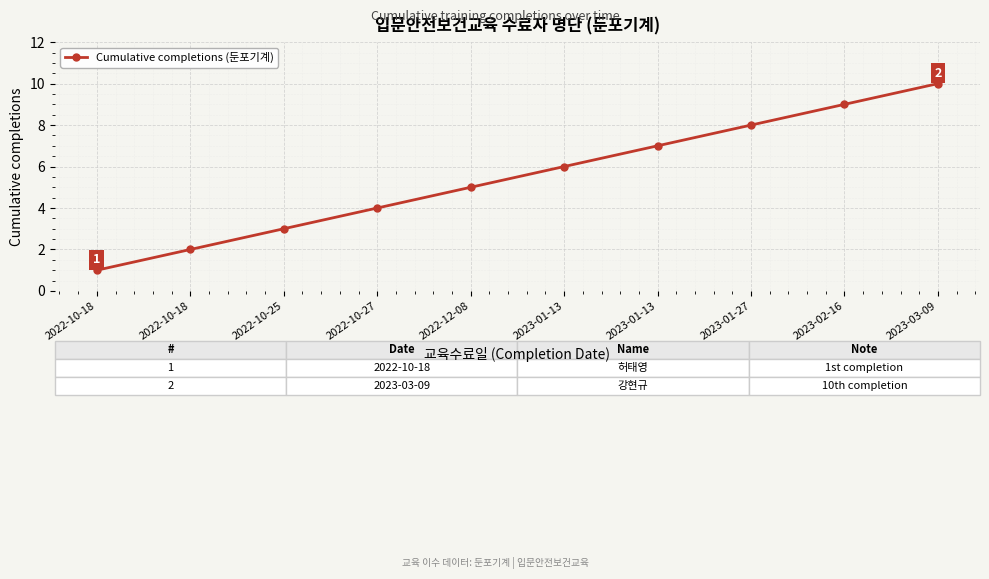

How many lines are shown in the chart?

1